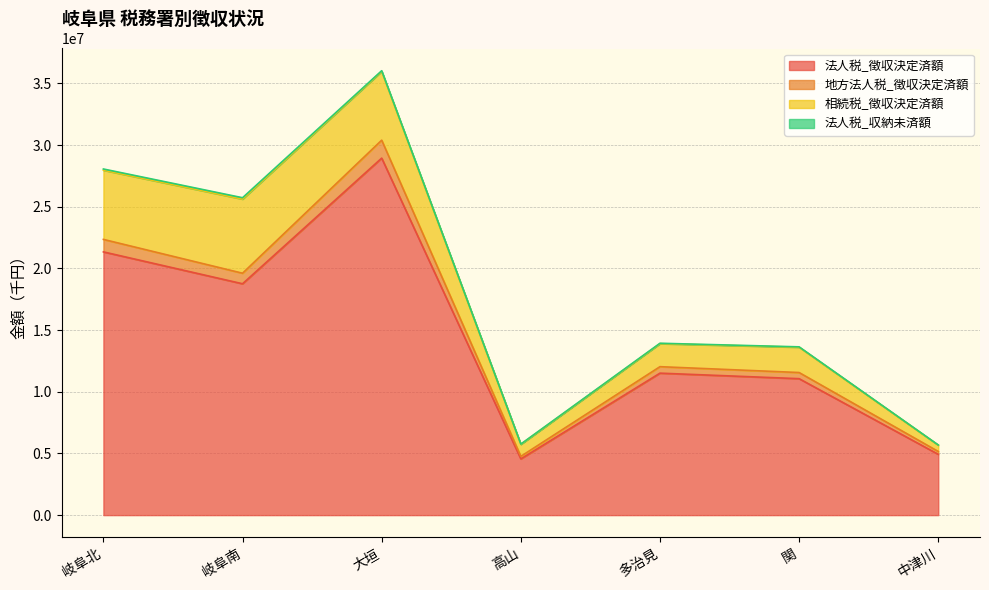

How many lines are shown in the chart?

4